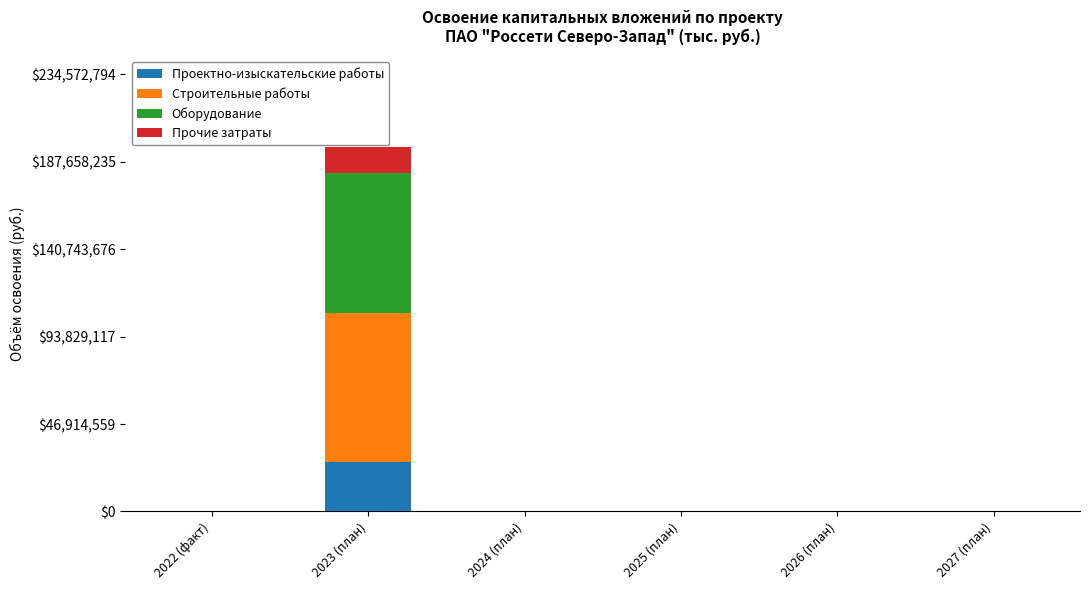

The value of Проектно-изыскательские работы at 2025 (план) is 12820955. True or false?

False